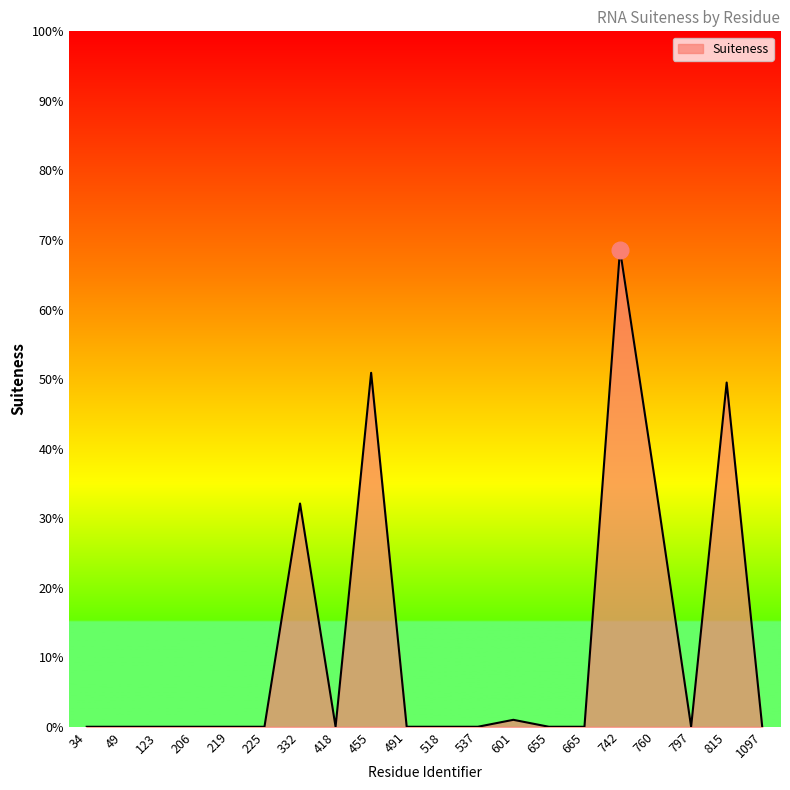

Which label corresponds to the largest value in the chart?

742